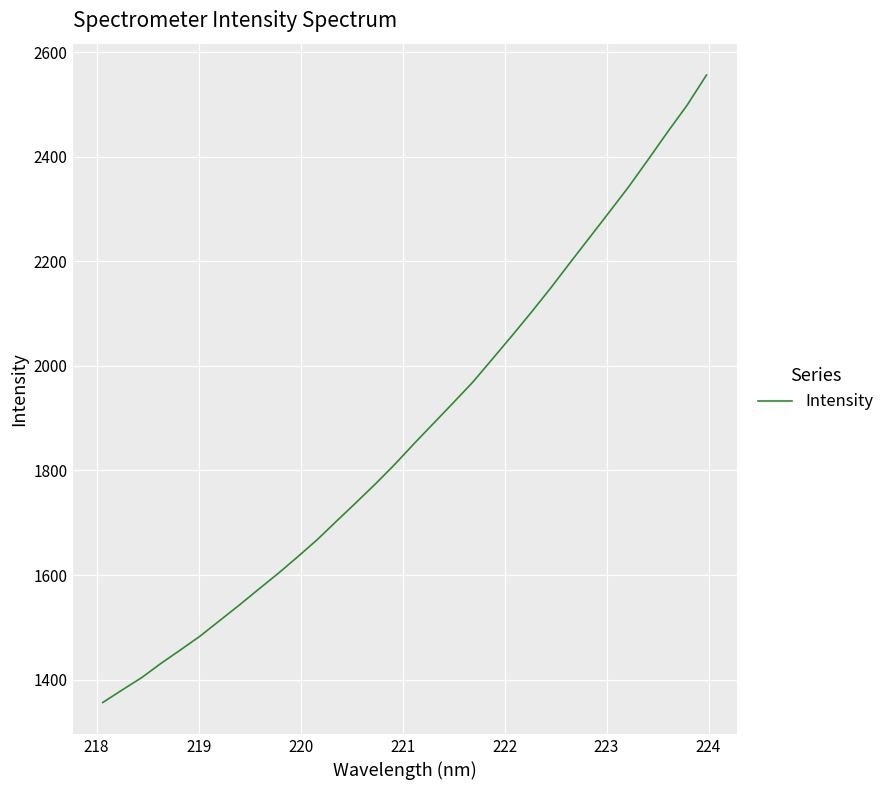

What is the minimum value shown in the chart?

1356.3